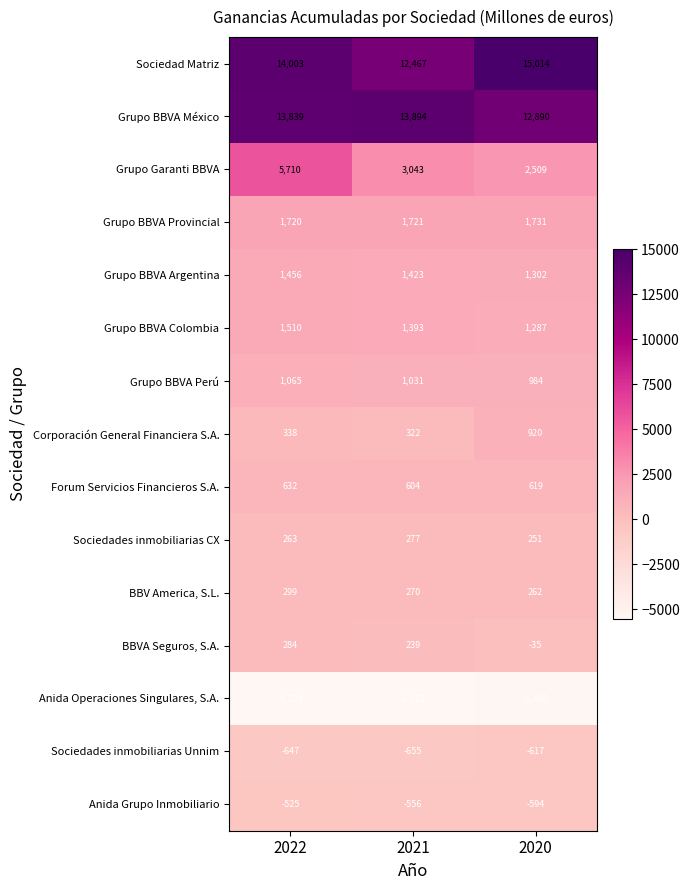

At which label does Sociedades inmobiliarias Unnim first exceed -647?

2020